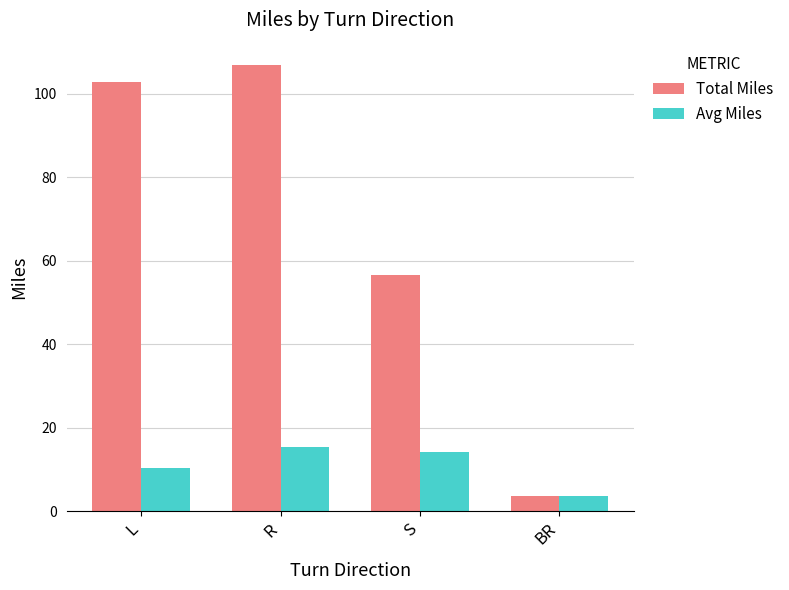

Which series has the largest range (max minus min)?

Total Miles